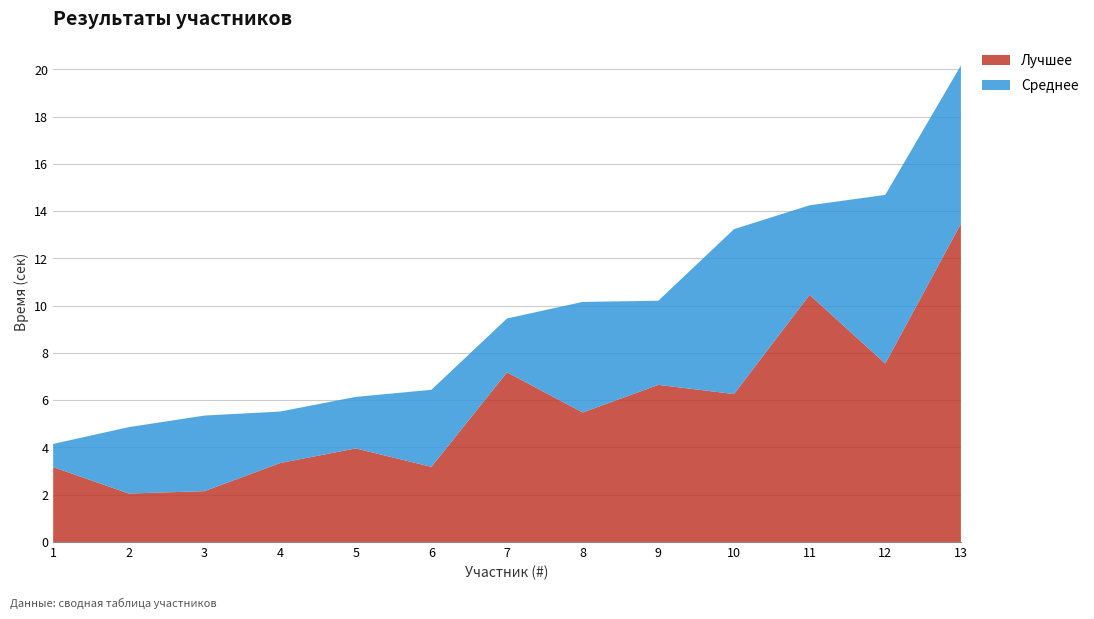

Reading left to right, transcribe all the data shown in this chart.

Лучшее: 3.2	2.0	2.1	3.3	4.0	3.2	7.2	5.5	6.7	6.3	10.5	7.5	13.5
Среднее: 4.2	4.9	5.3	5.5	6.1	6.4	9.5	10.2	10.2	13.2	14.2	14.7	20.2